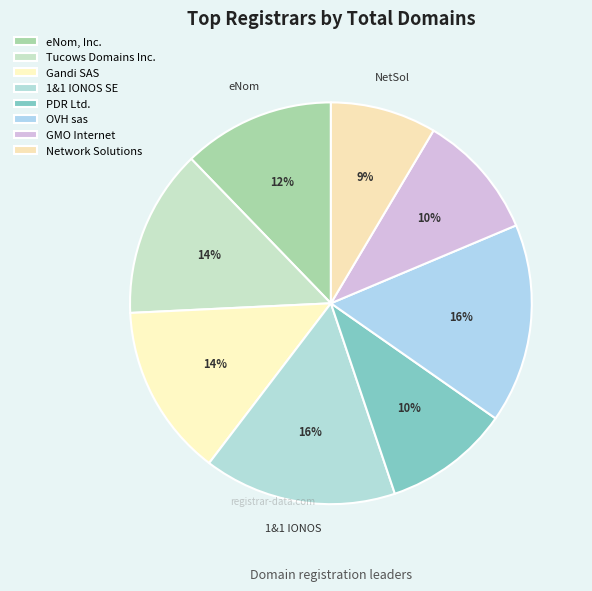

Is it true that Network Solutions is 9% of the pie?

True